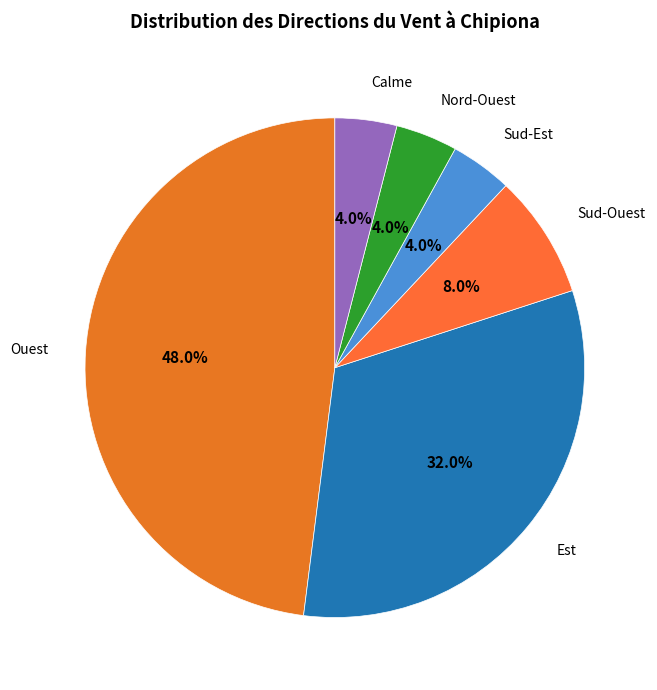

Which slice is the largest?

Ouest